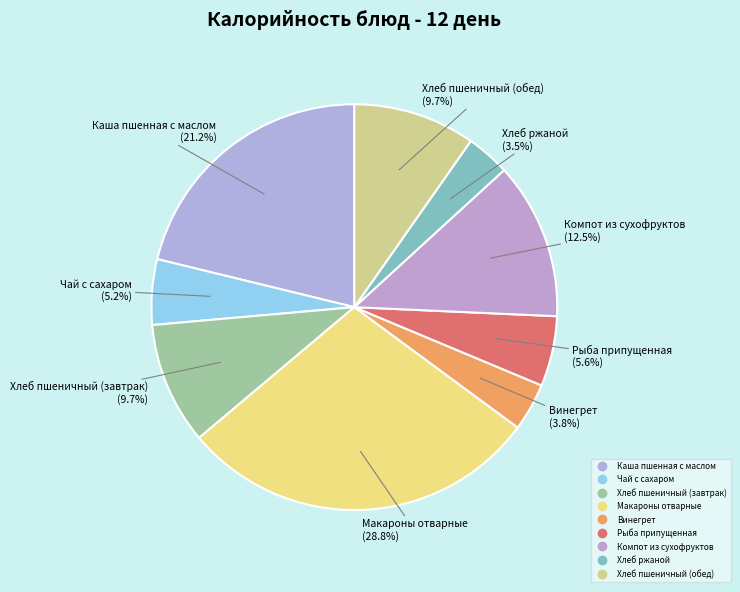

How many segments does this pie chart have?

9